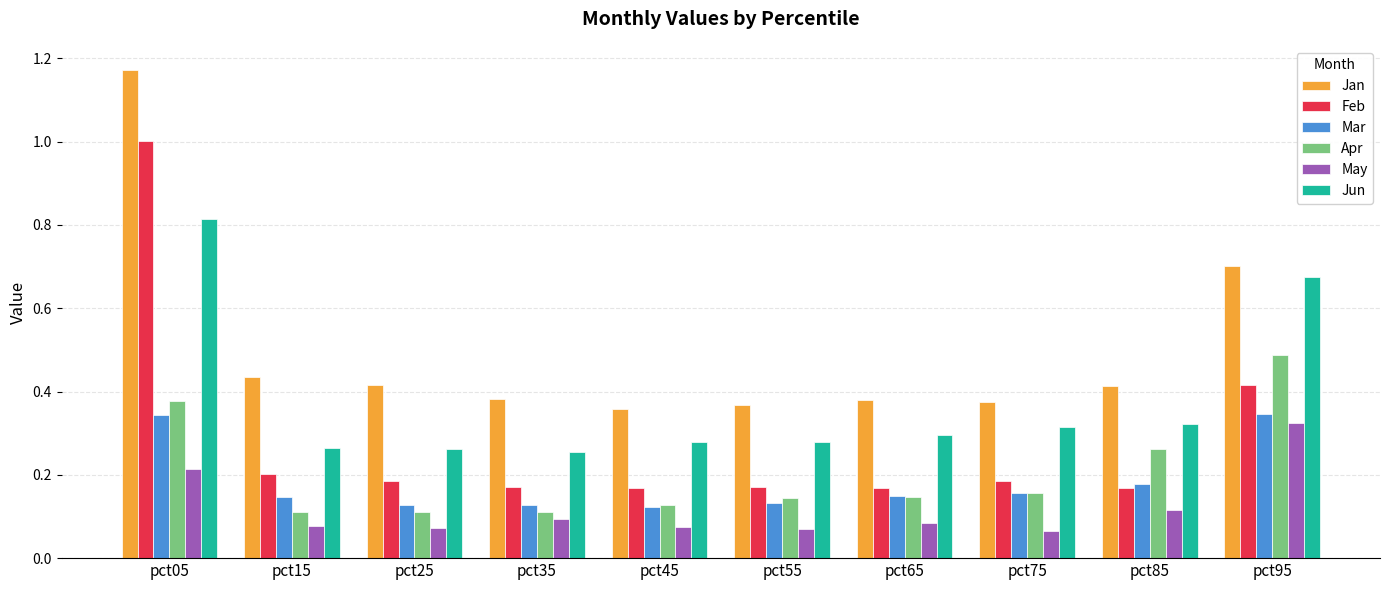

What is the sum of all Jun values?

3.8